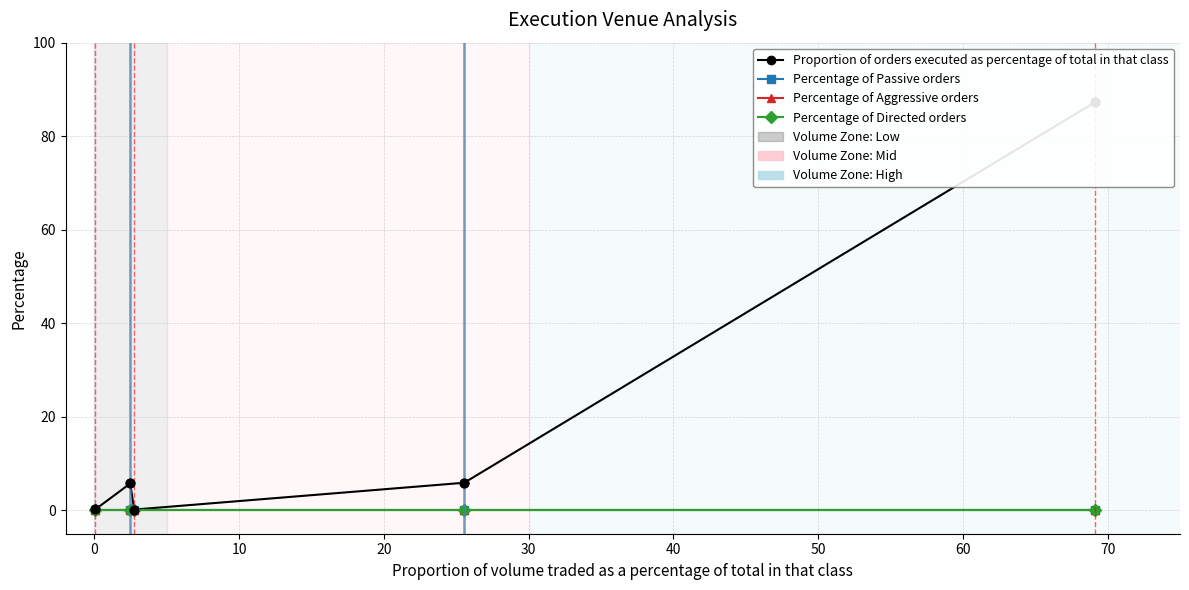

Which series reaches the minimum Y coordinate?

Percentage of Passive orders